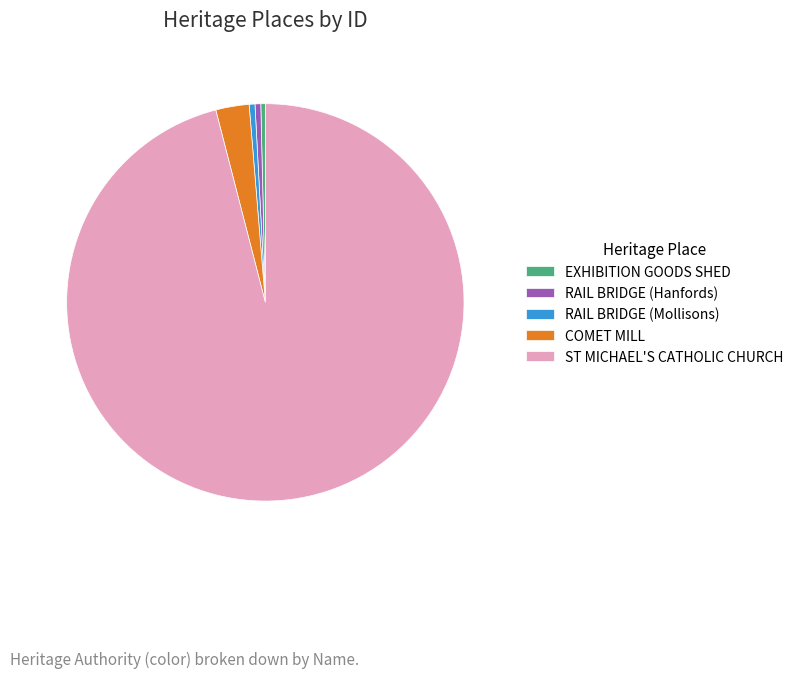

Which slice is the largest?

ST MICHAEL'S CATHOLIC CHURCH